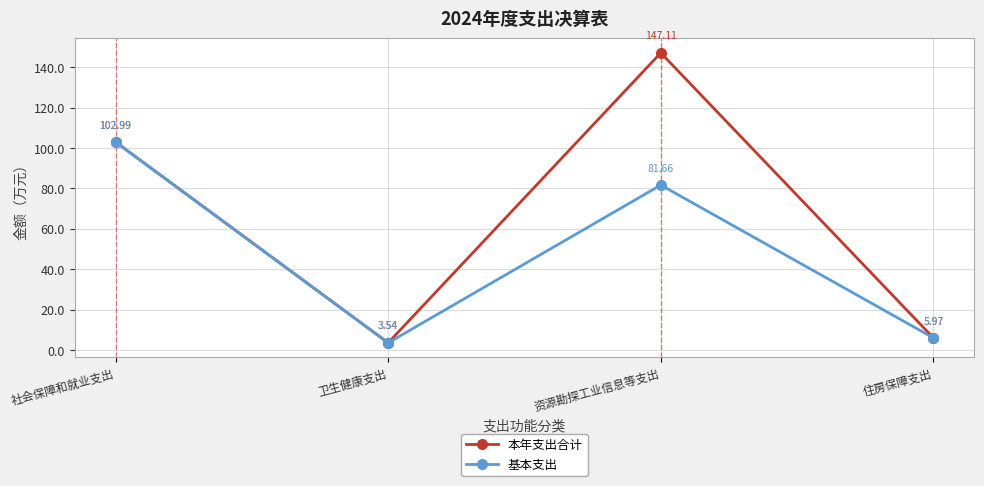

At how many categories does at least one series exceed 65?

2